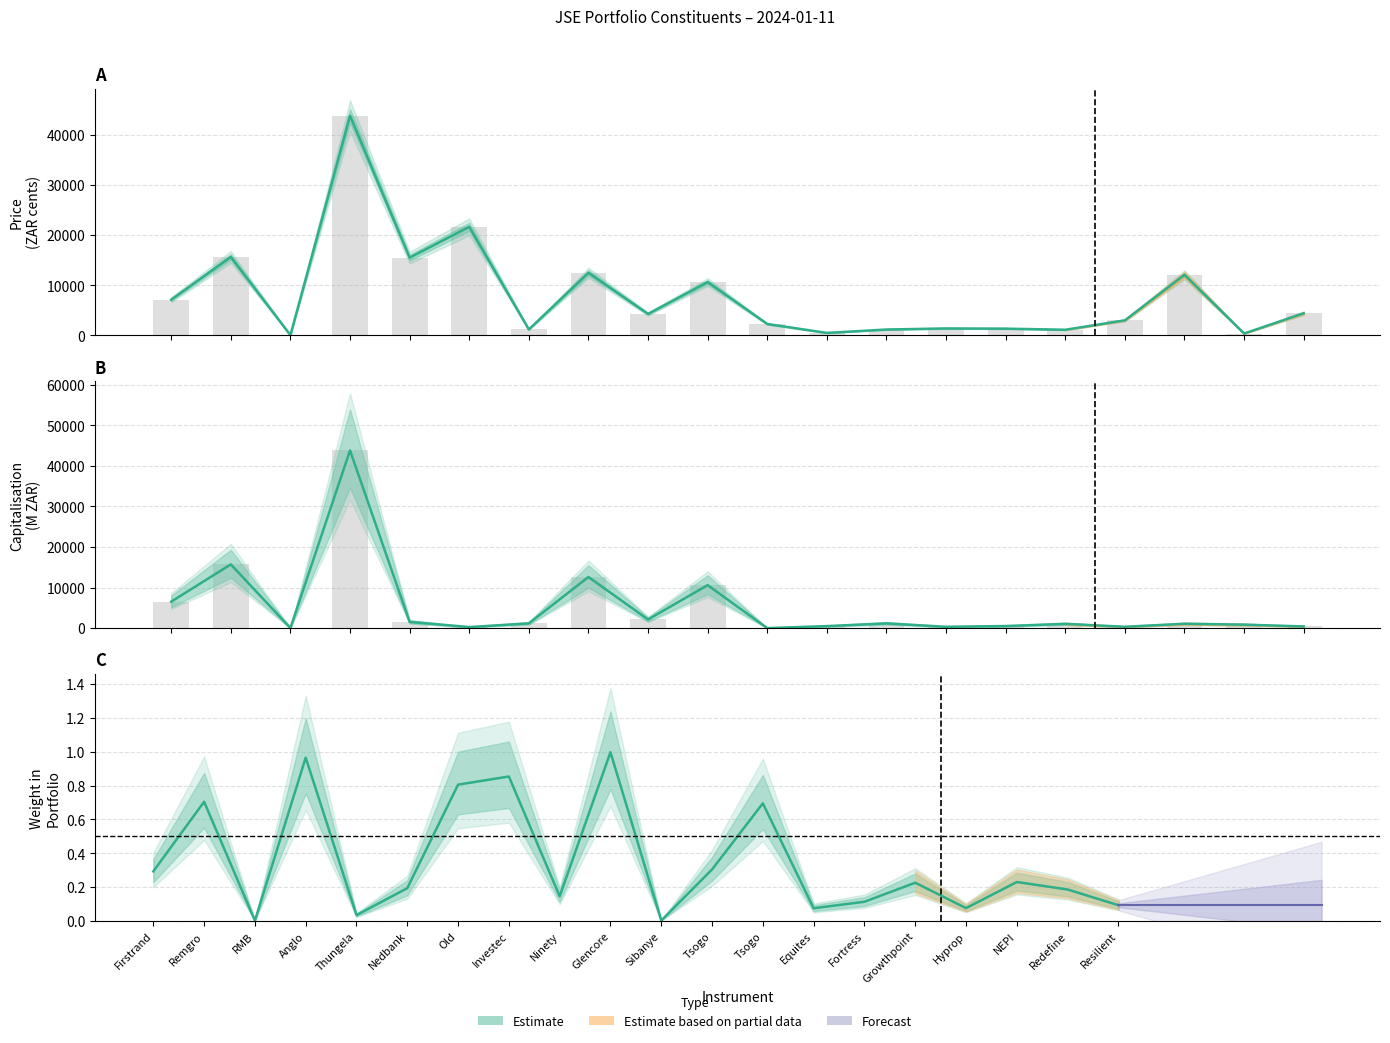

The value of weight at Investec is 0.3. True or false?

False